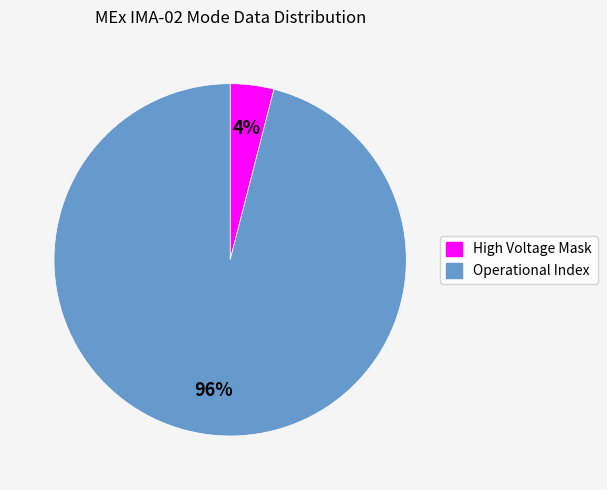

True or false: Operational Index accounts for 96% of the total.

True